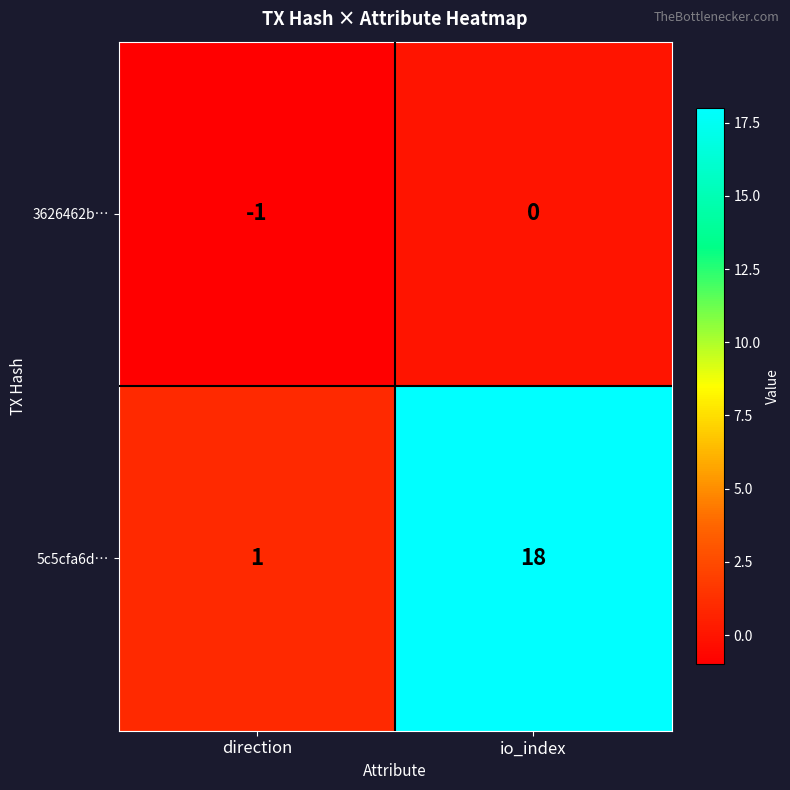

The value of 3626462b… at direction is -1. True or false?

True